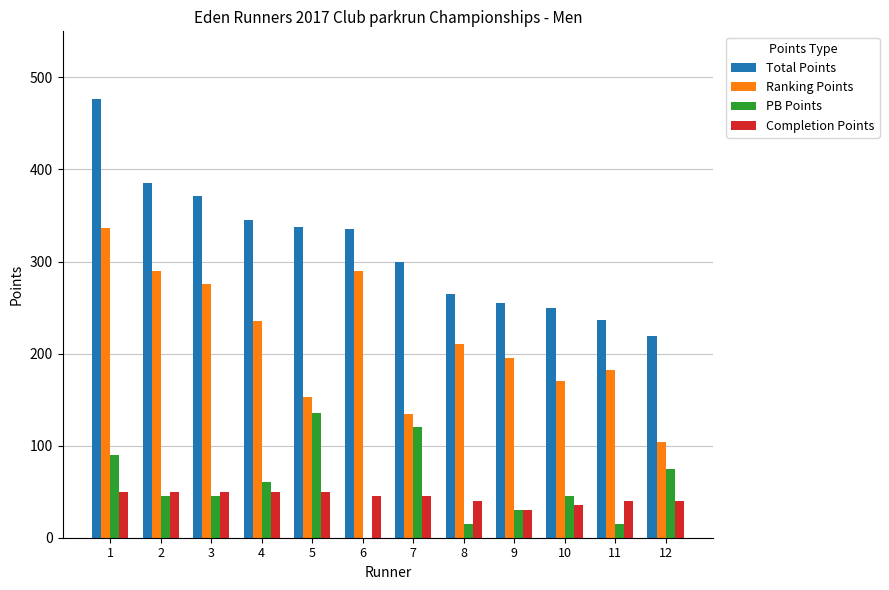

What is the sum of the Completion Points values at 8 and 6?

85